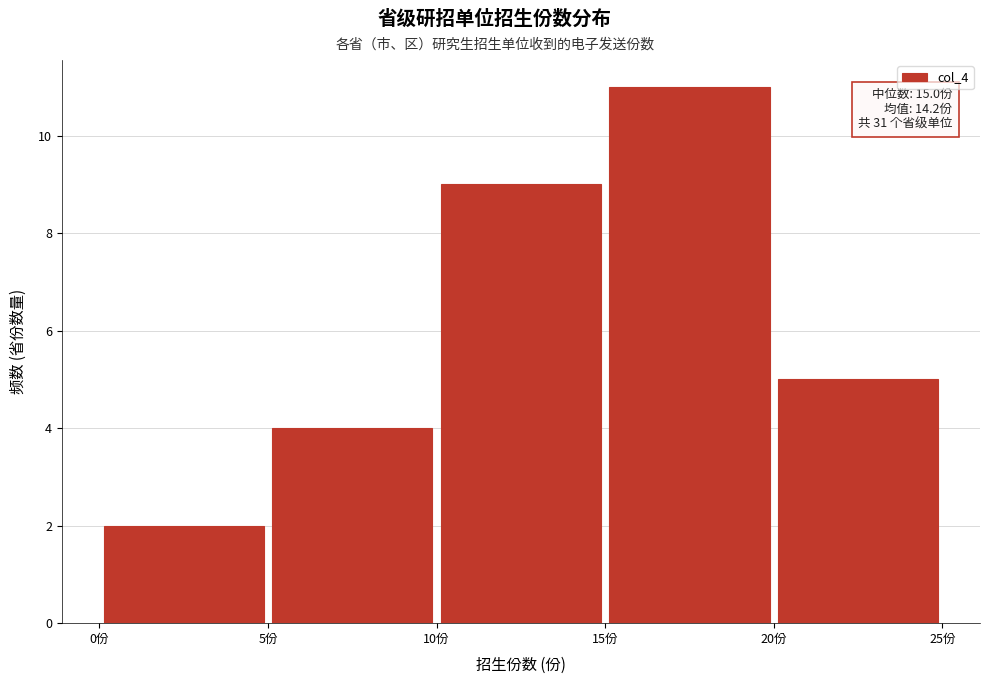

Over which range of the x-axis is the bar tallest?

15 to 20